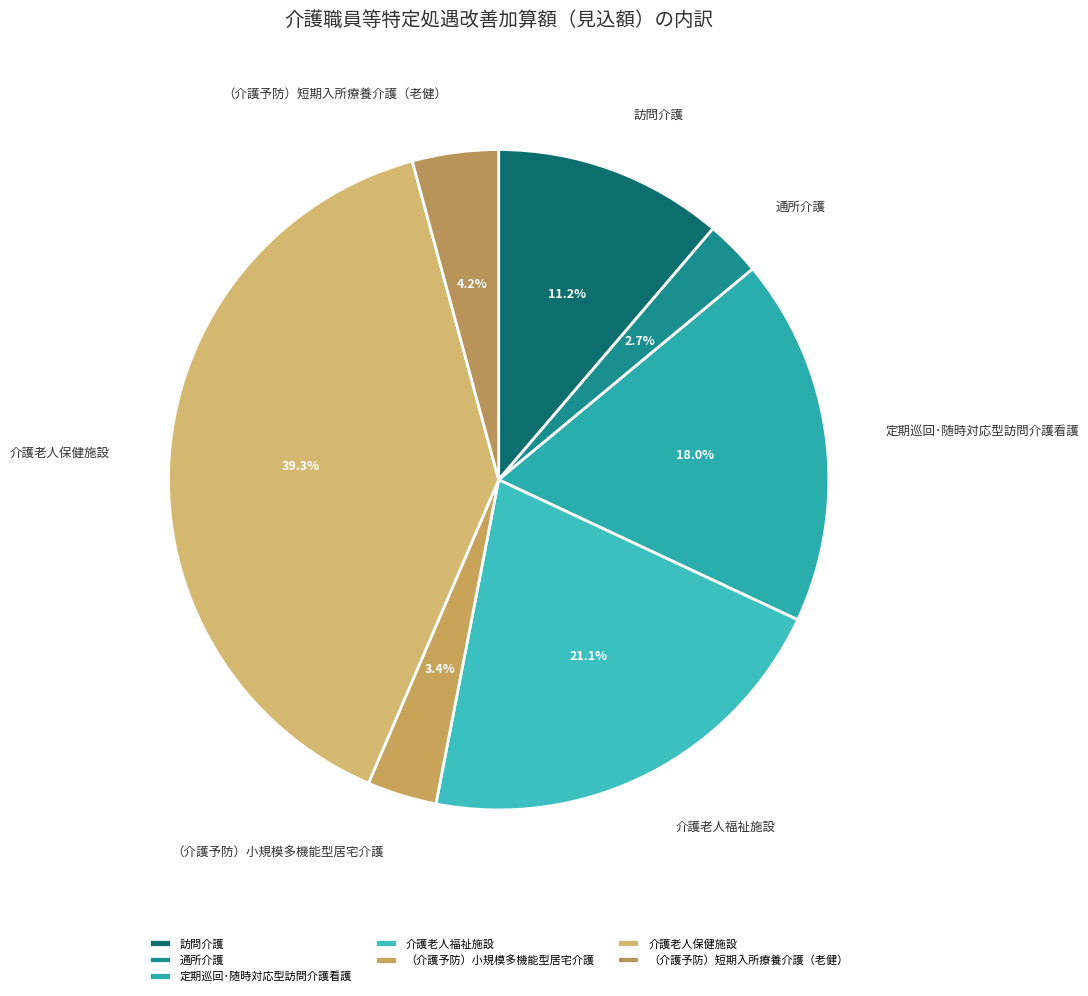

Does any single category account for the majority?

No